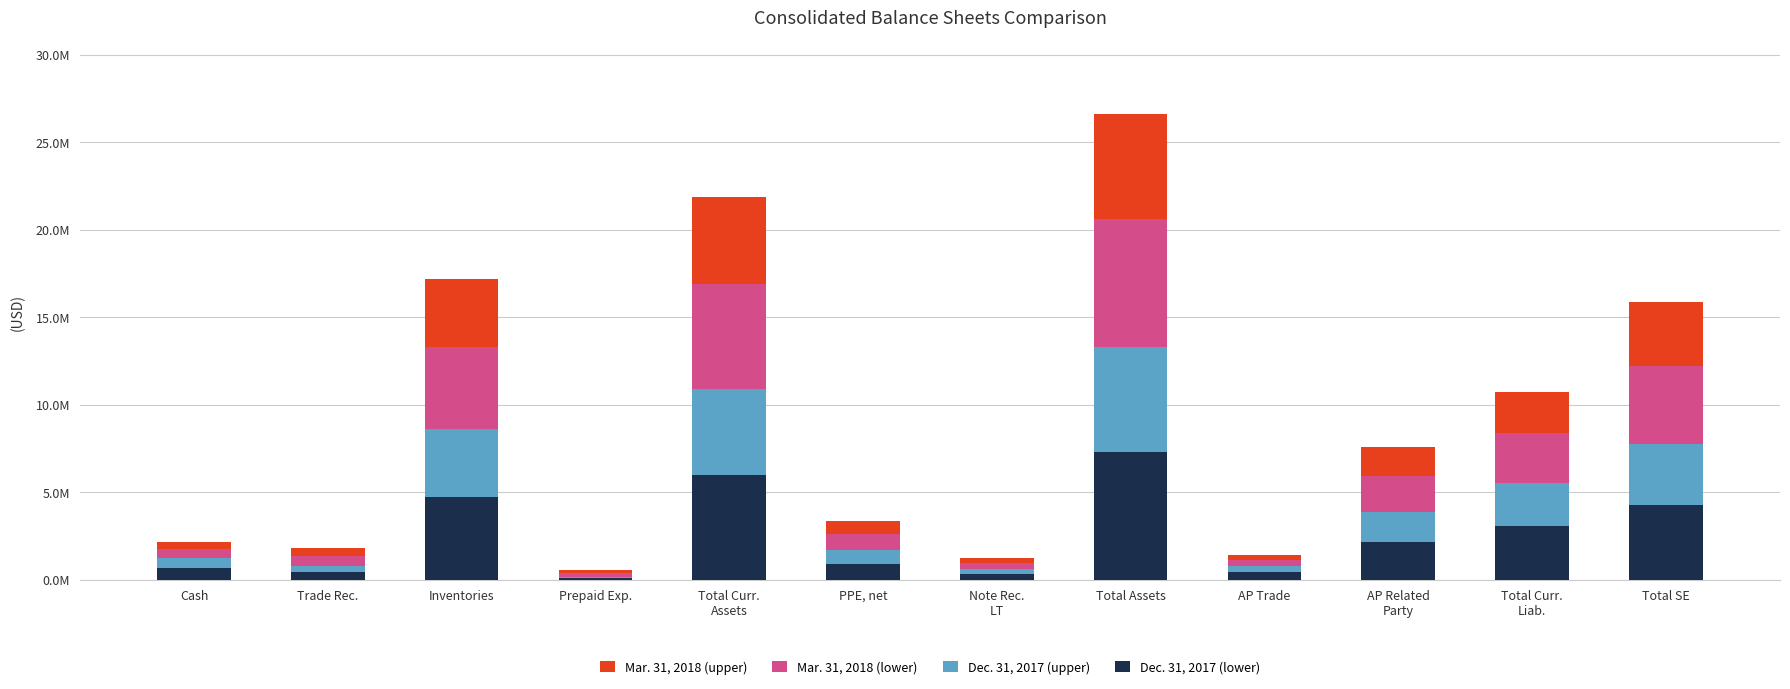

Does the chart contain stacked bars?

Yes